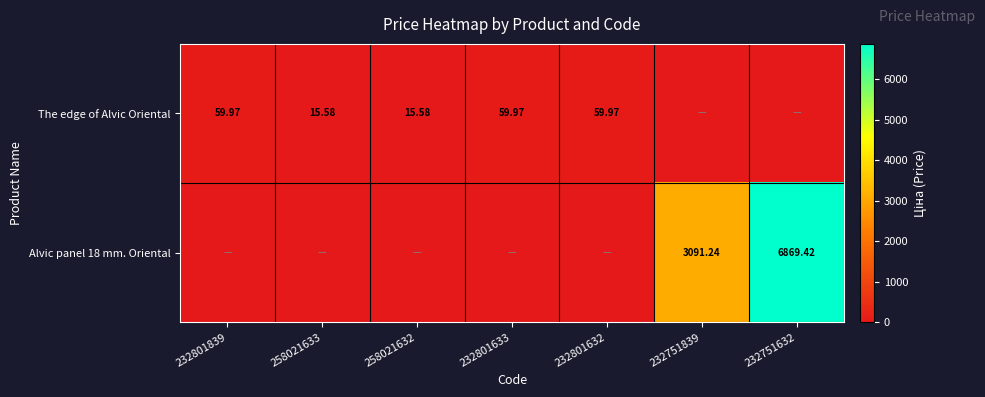

At 232751839, list the series in order from smallest to largest.

The edge of Alvic Oriental, Alvic panel 18 mm. Oriental